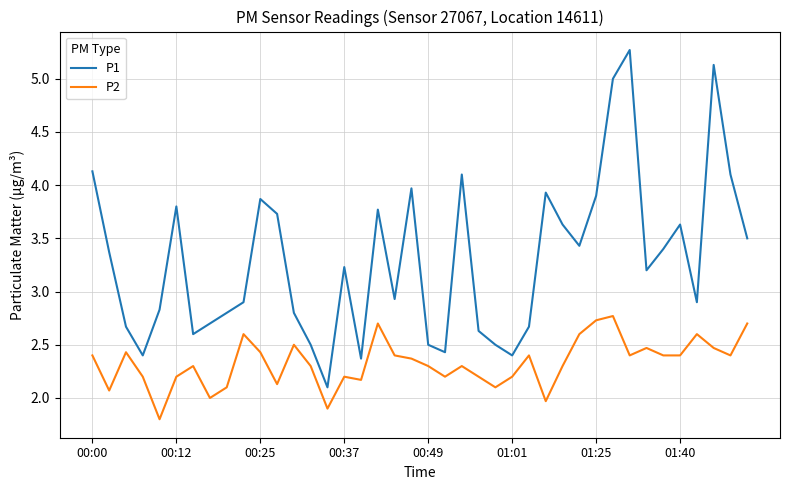

Which series has the largest total across all categories?

P1